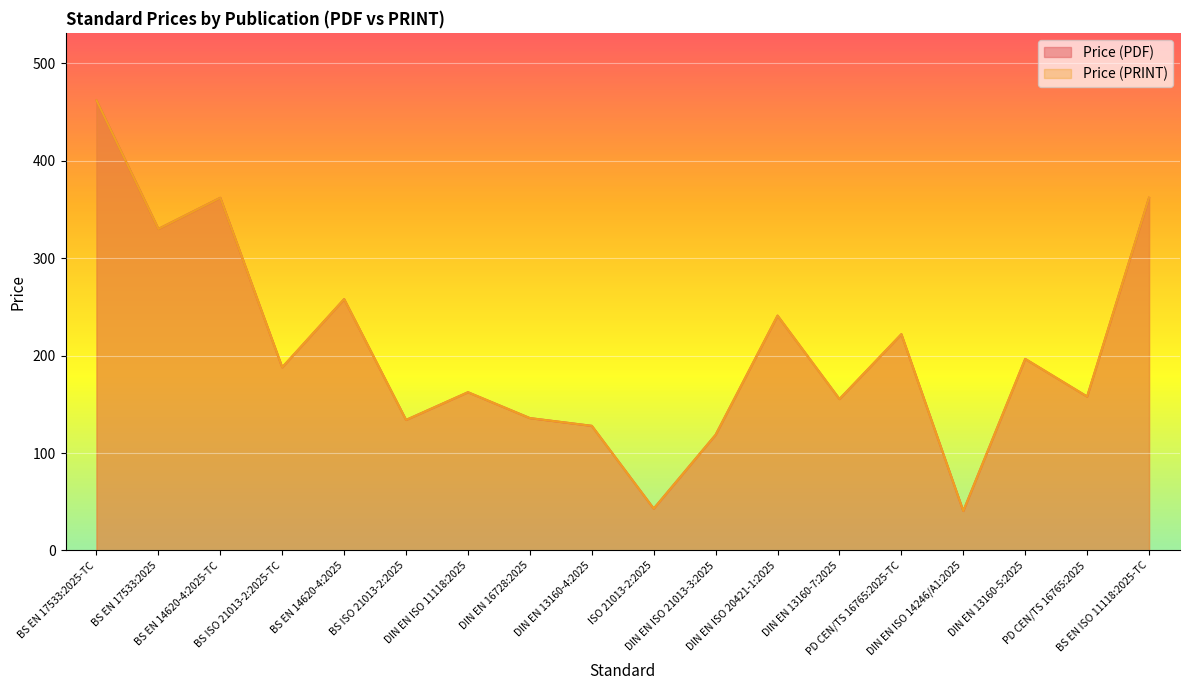

True or false: Price (PRINT) and Price (PDF) intersect in this chart.

False